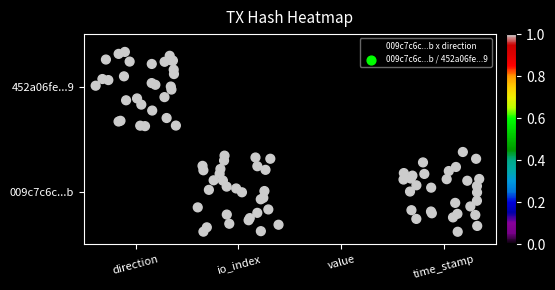

What is the difference between the maximum and minimum values?

0.7